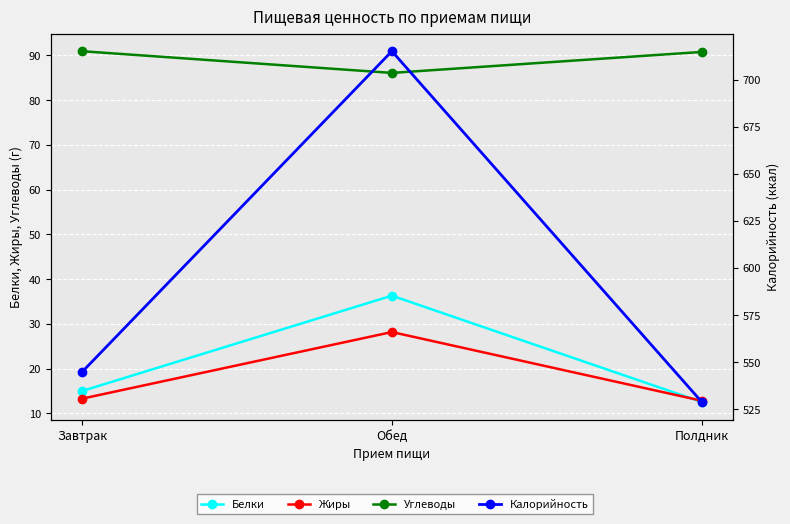

Is this an area chart (filled region under the line)?

No